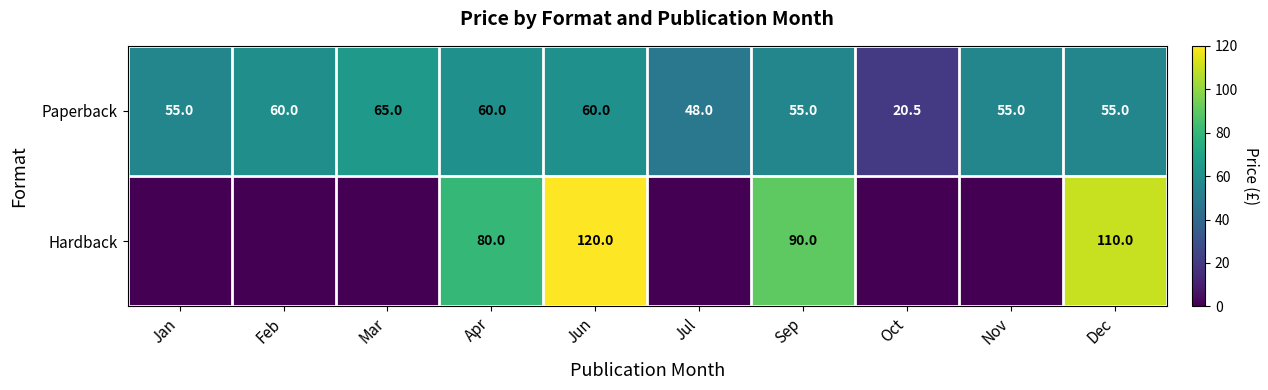

Is the value of Paperback at Nov greater than the value of Hardback at Apr?

No